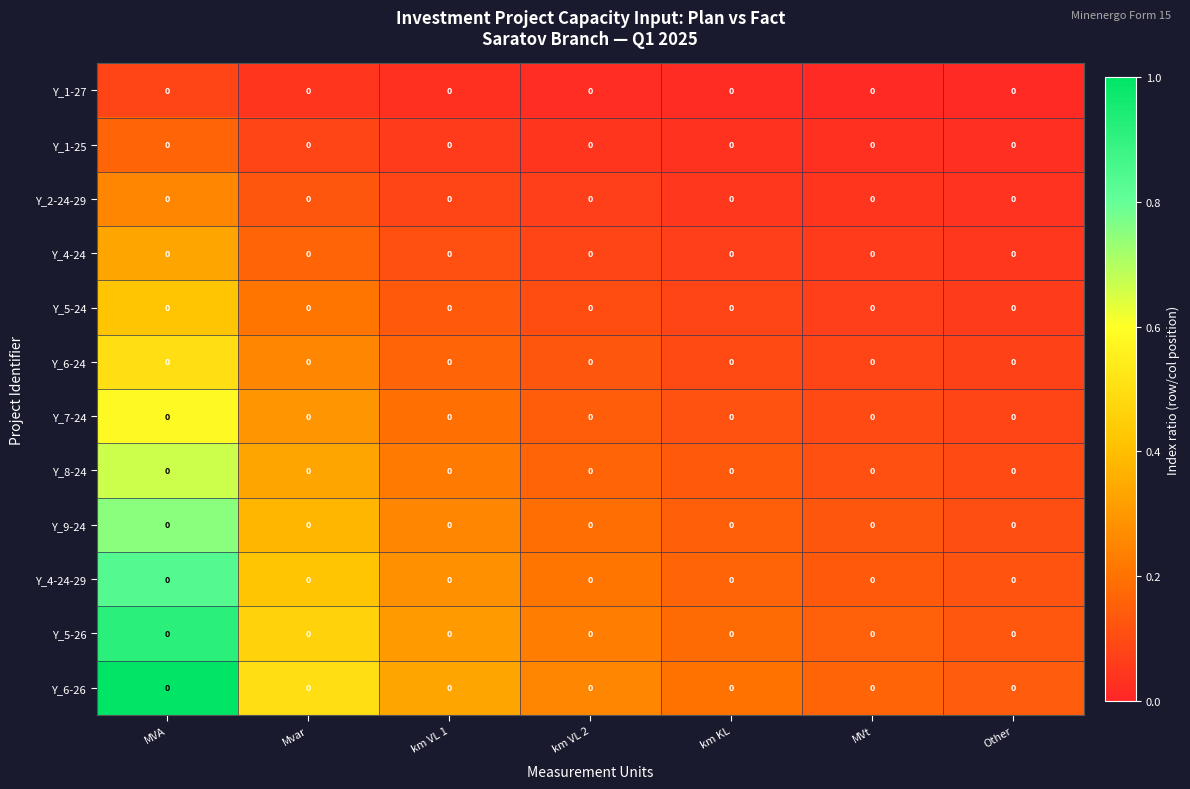

Which series has the largest total across all categories?

Y_6-26